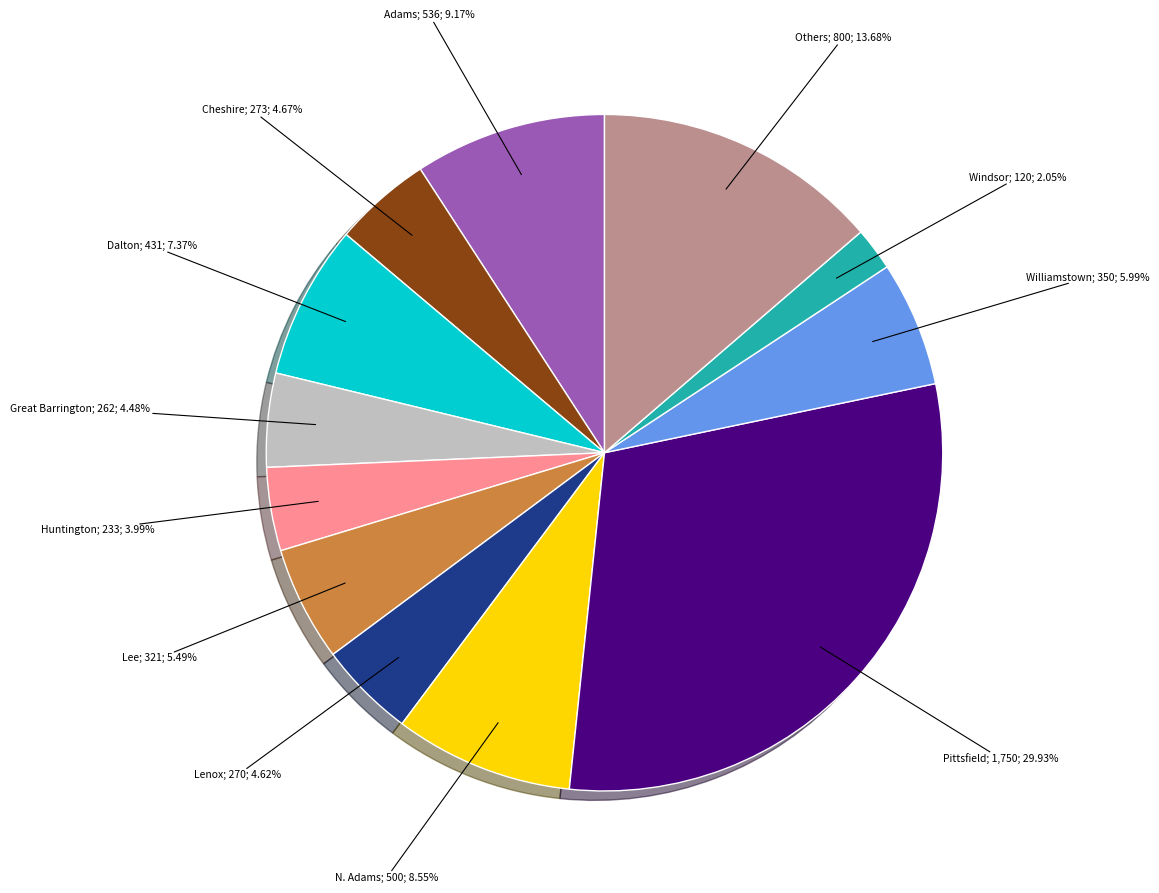

How many slices are in this pie chart?

12